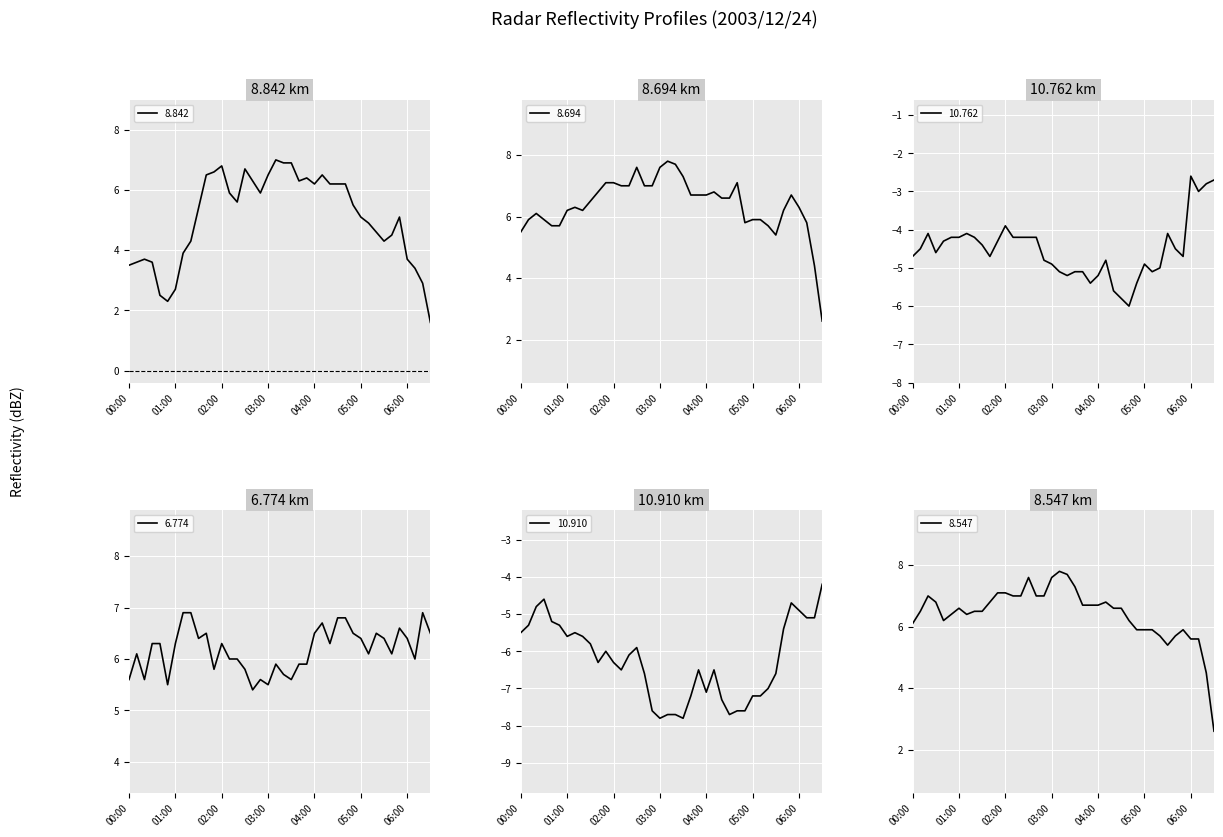

True or false: 10.762 and 10.910 intersect in this chart.

False